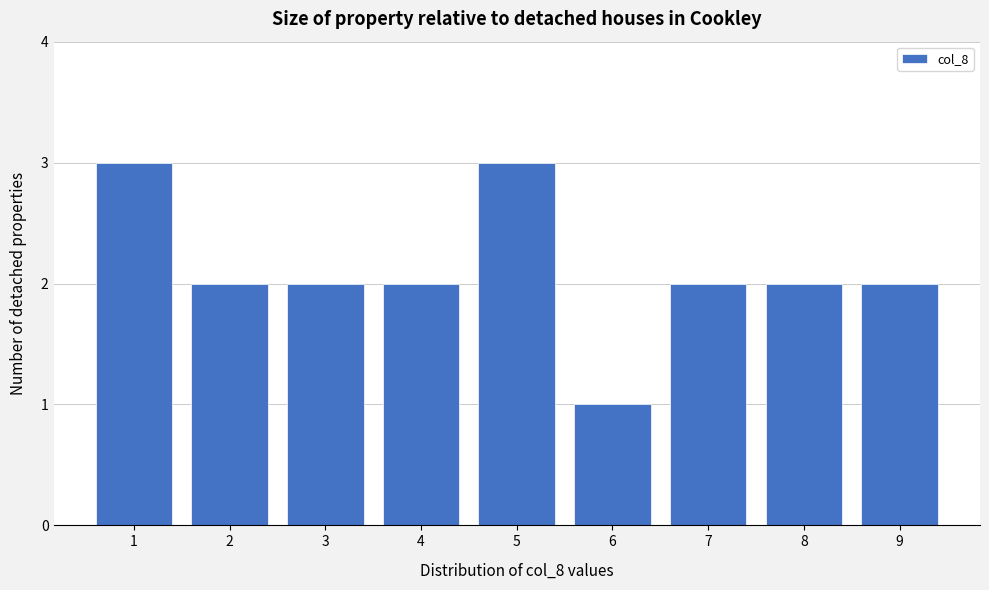

Reading left to right, extract all data points from this chart.

3	2	2	2	3	1	2	2	2